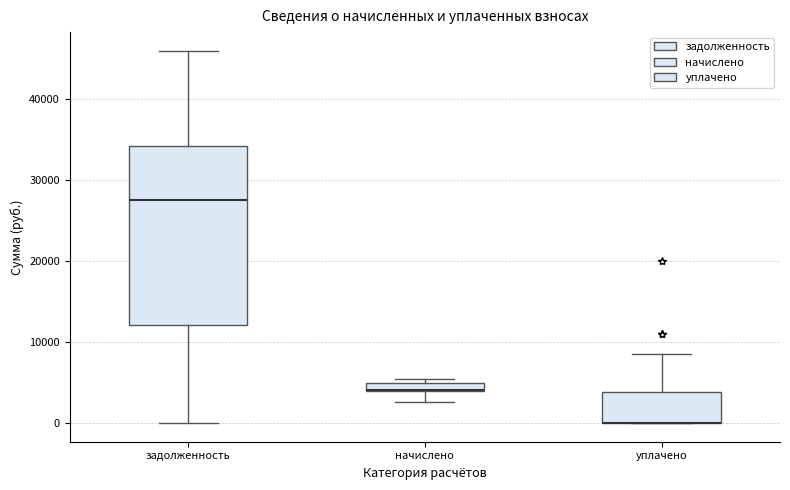

Comparing the boxes themselves (not the whiskers), which one is the tallest?

задолженность